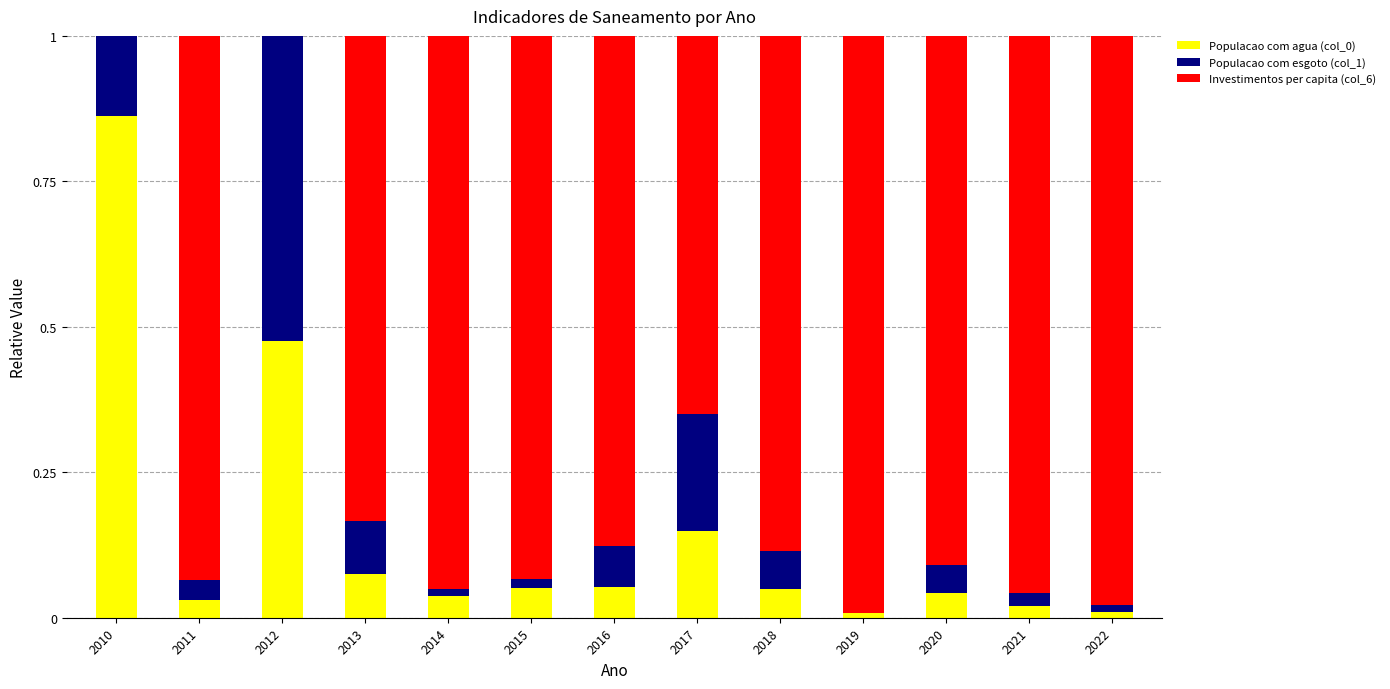

Is it true that Populacao com agua (col_0) equals 0.9 at 2010?

True